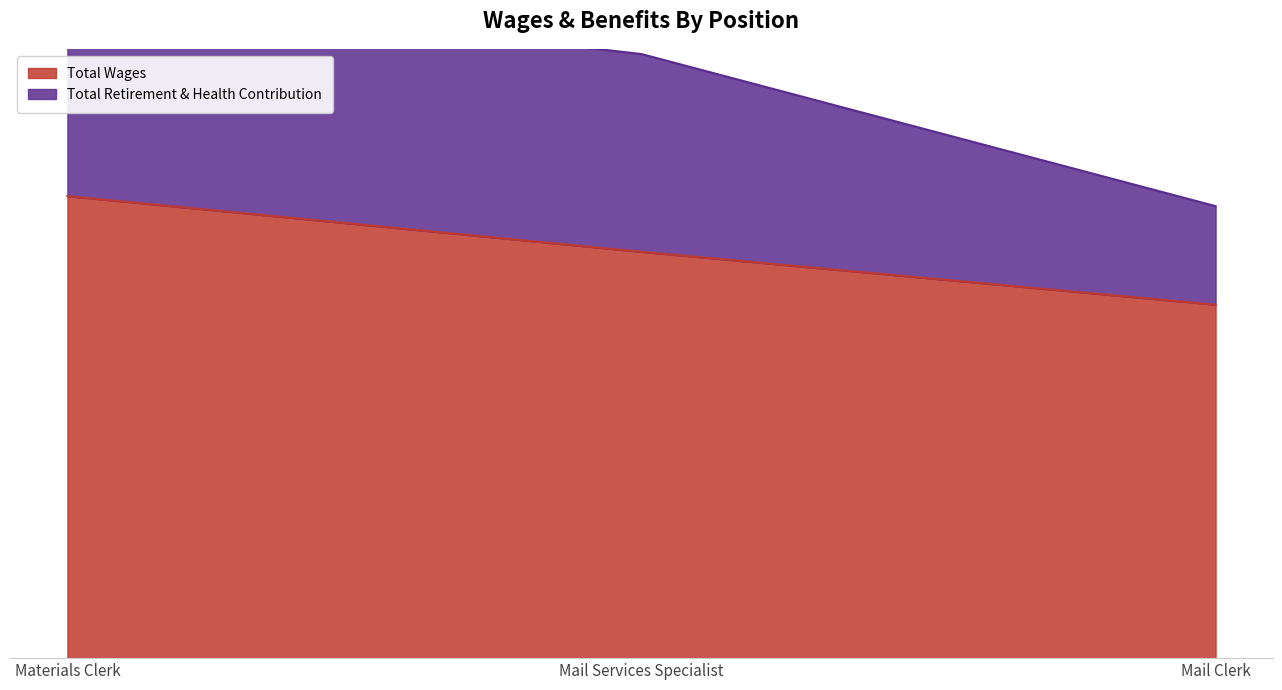

Between Mail Clerk and Mail Services Specialist, which is larger?

Mail Services Specialist